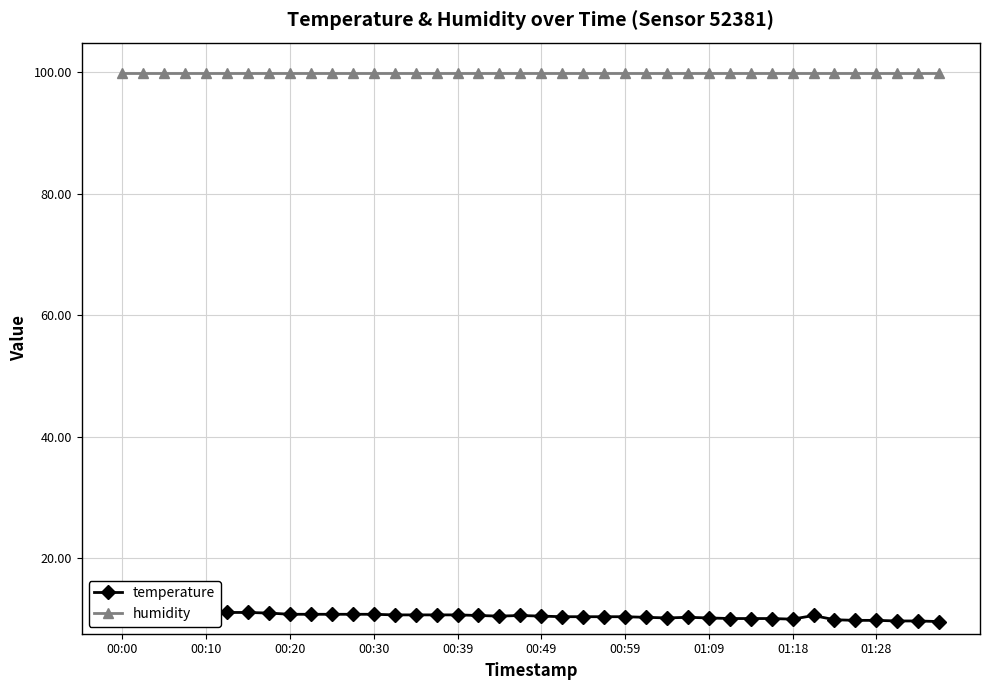

At how many categories does at least one series exceed 19?

40